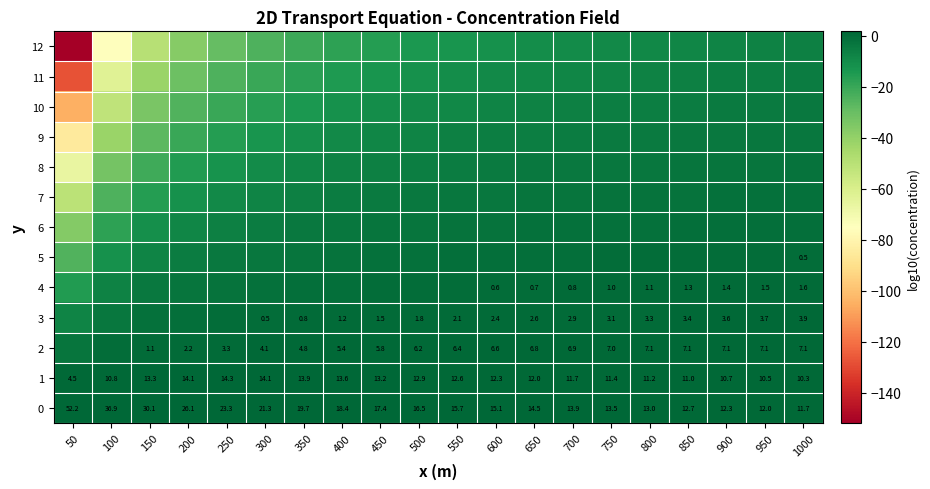

How many values in the 1 series are below 12?

9